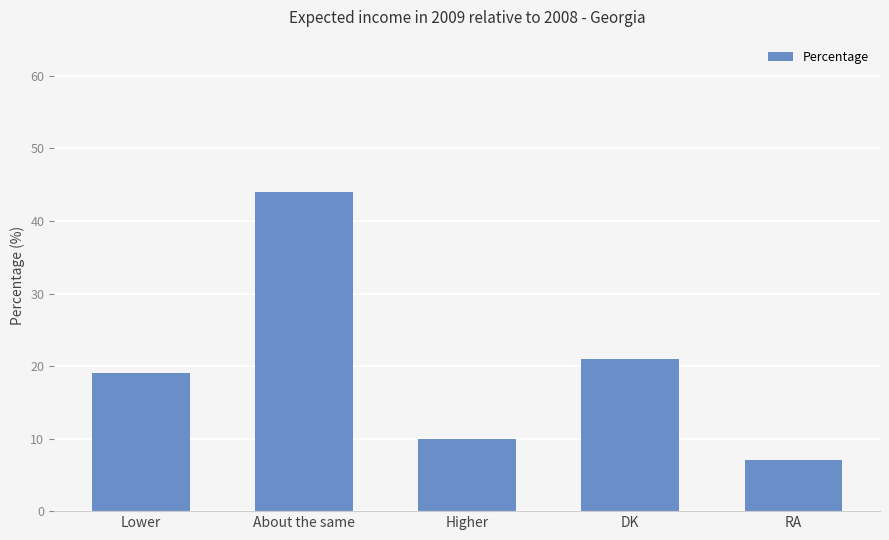

At which category does the chart reach its peak across all series?

About the same